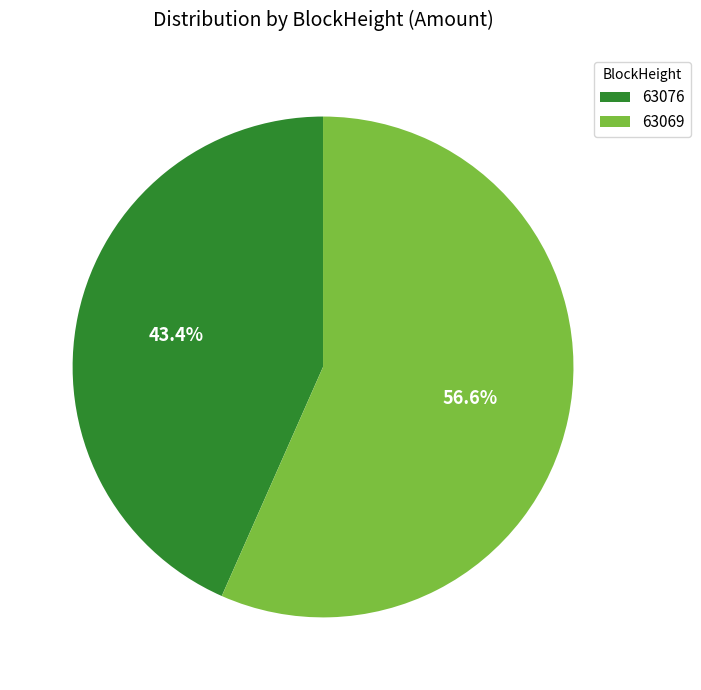

To the nearest percent, what is the difference between the 63069 and 63076 slice percentages?

13%